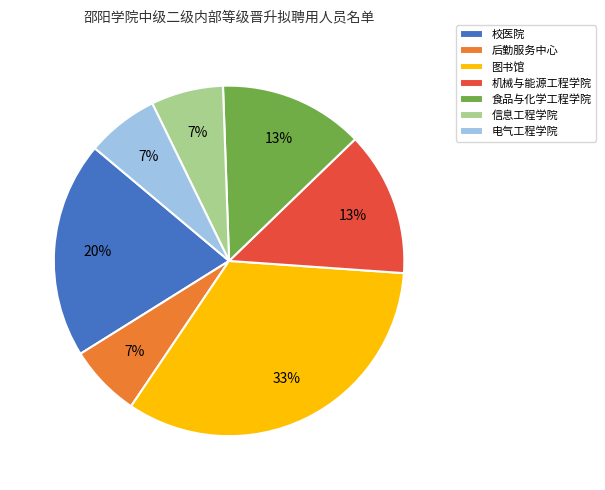

Between 机械与能源工程学院 and 后勤服务中心, which is larger?

机械与能源工程学院